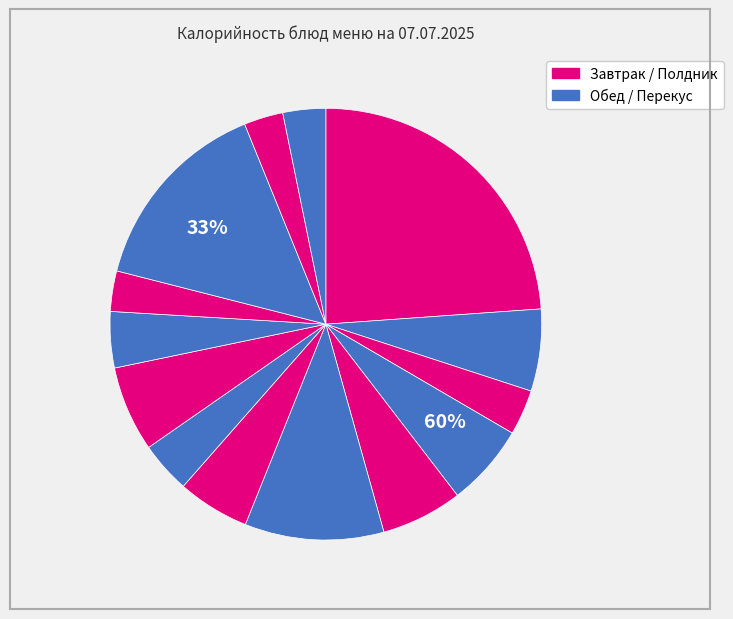

The Компот из апельсин slice represents 1% of the pie. True or false?

False